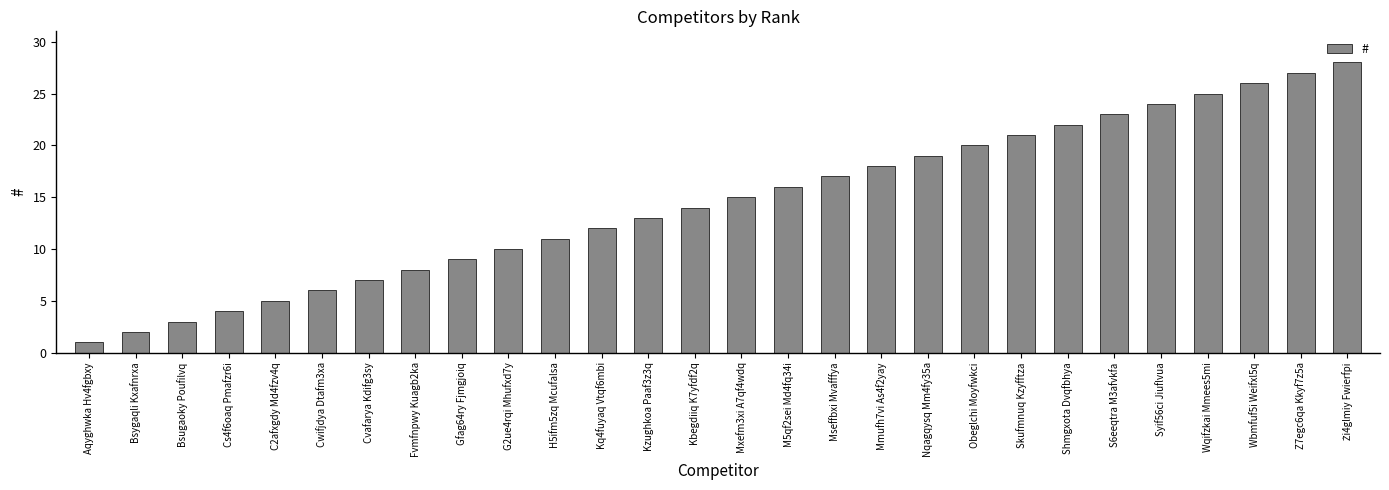

What is the maximum value shown in the chart?

28